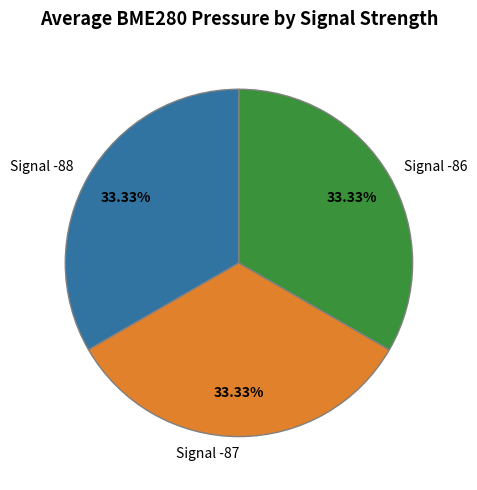

Is there a majority slice in this chart?

No